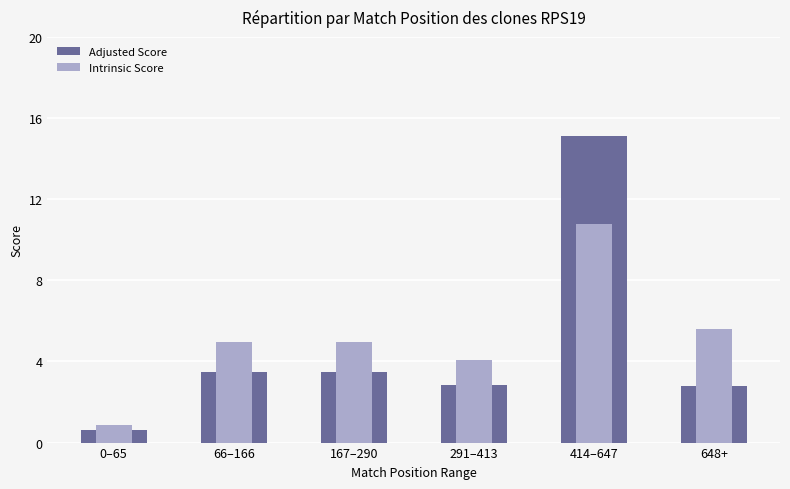

Which series has the largest total across all categories?

Intrinsic Score